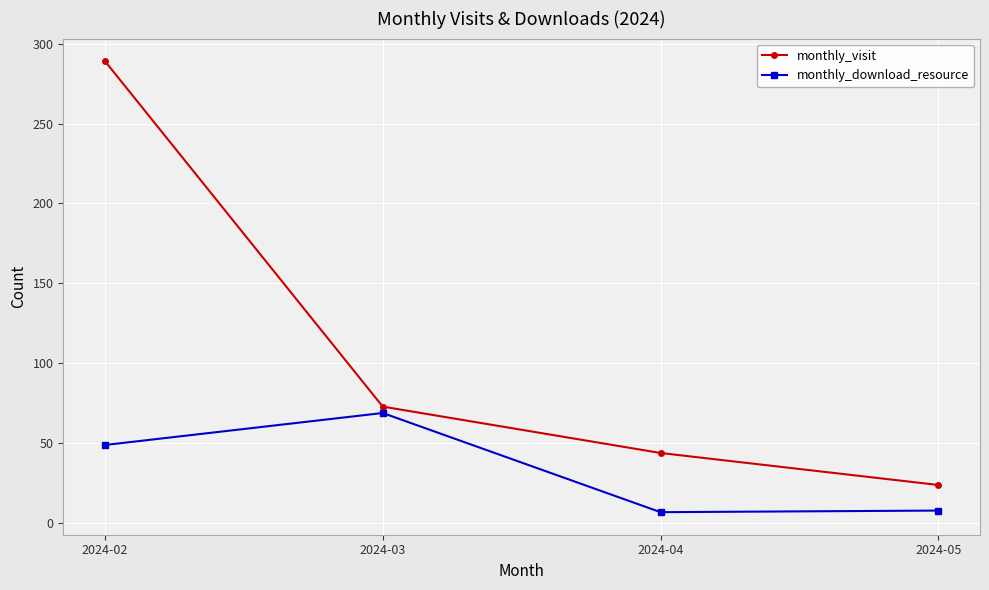

How many data points does each series have?

4